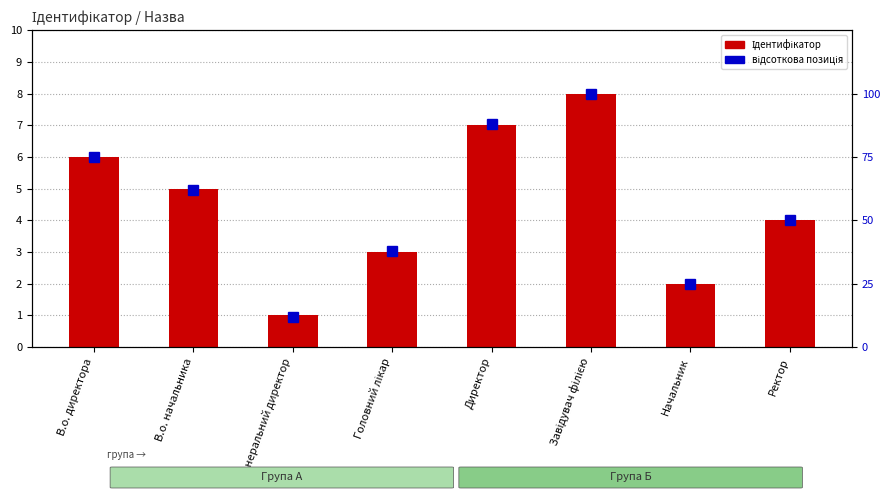

Is the value of Ідентифікатор at В.о. начальника greater than the value of відсоткова позиція at В.о. начальника?

No